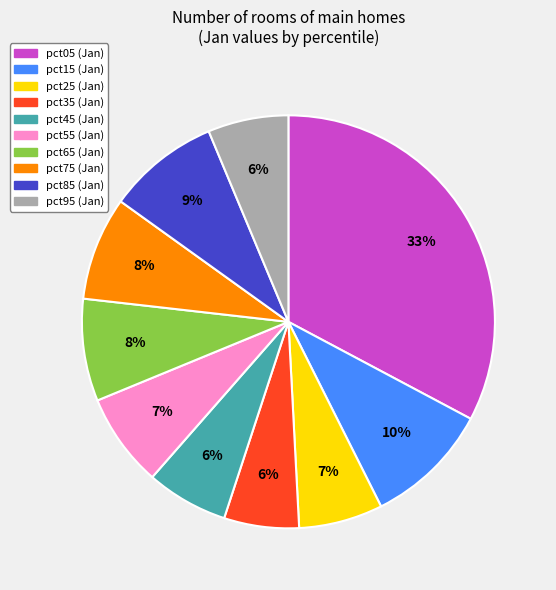

What percentage is the pct65 slice, to the nearest percent?

8%